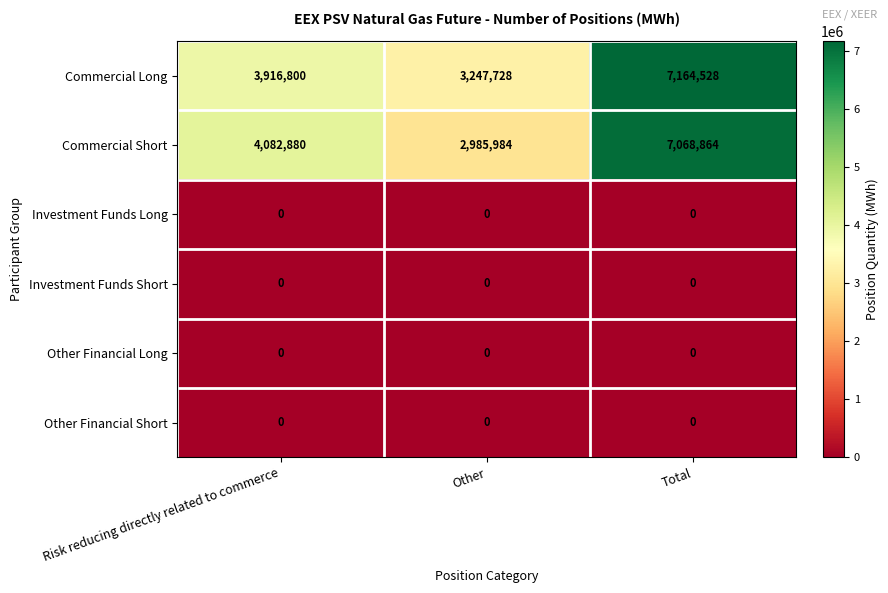

What is the difference between the highest and lowest values at Risk reducing directly related to commerce?

4082880